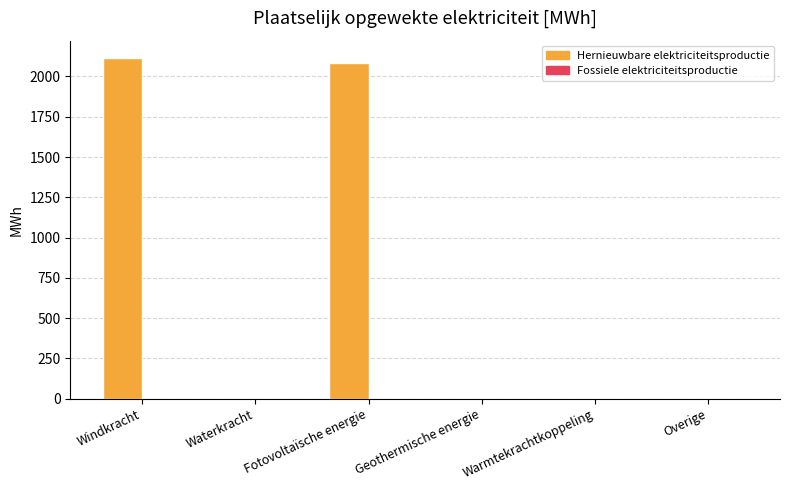

What is the maximum value shown in the chart?

2116.6